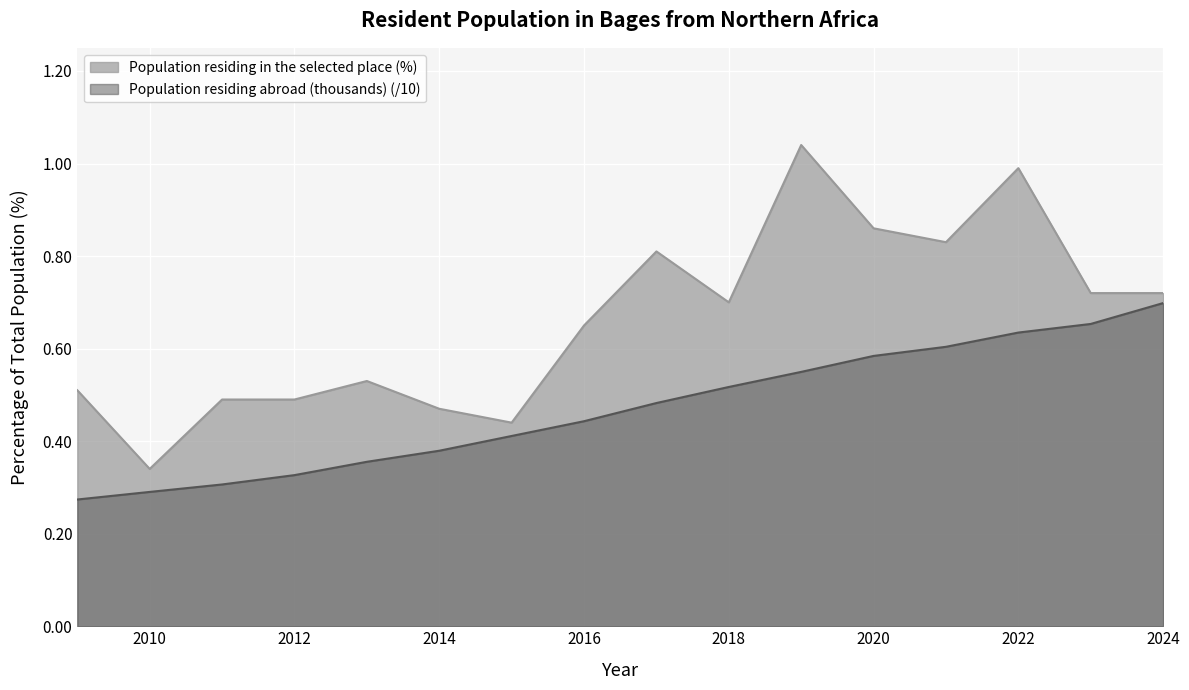

What is the value of the 11th point from the left?

0.5